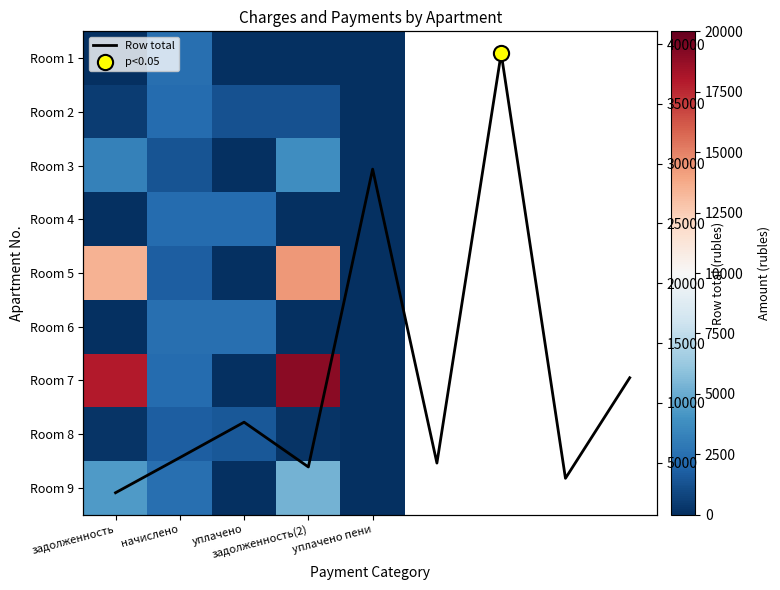

List the series in order of their peak value, highest first.

7, 5, 9, 3, 1, 4, 2, 6, 8